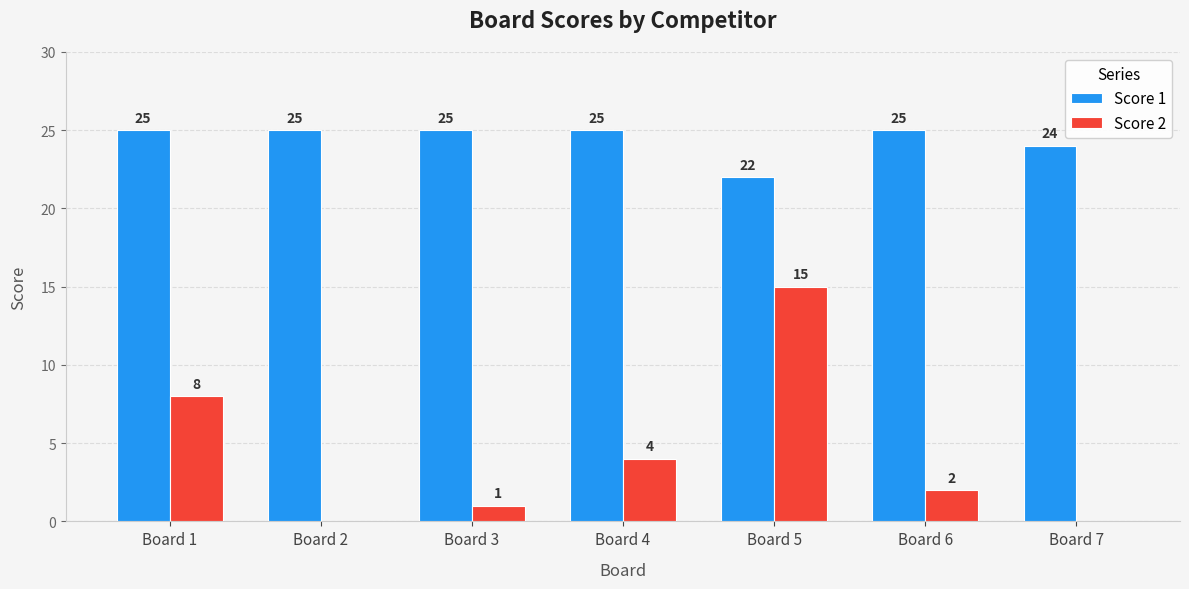

What is the difference between the Score 2 values at Board 4 and Board 7?

4